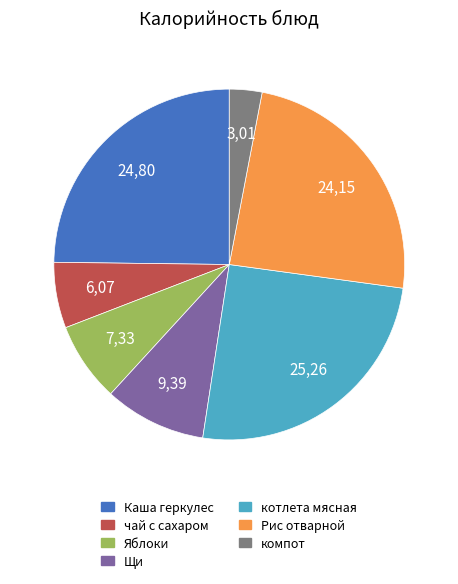

Is чай с сахаром the majority of the pie?

No